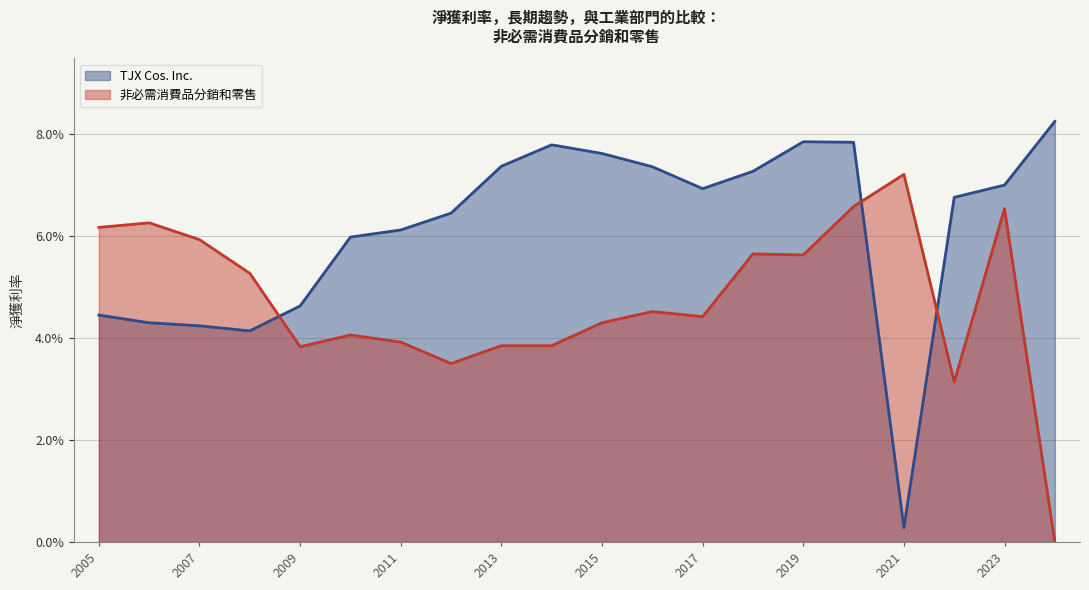

At which category does 非必需消費品分銷和零售 reach its first local peak?

2006-01-28